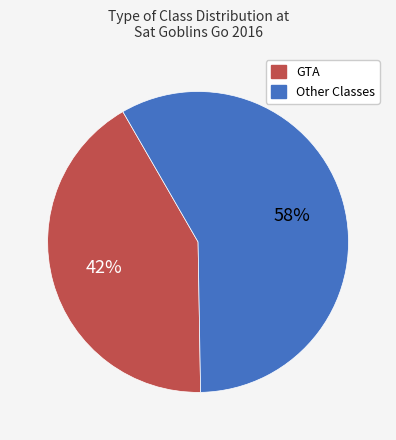

Does any single category account for the majority?

Yes